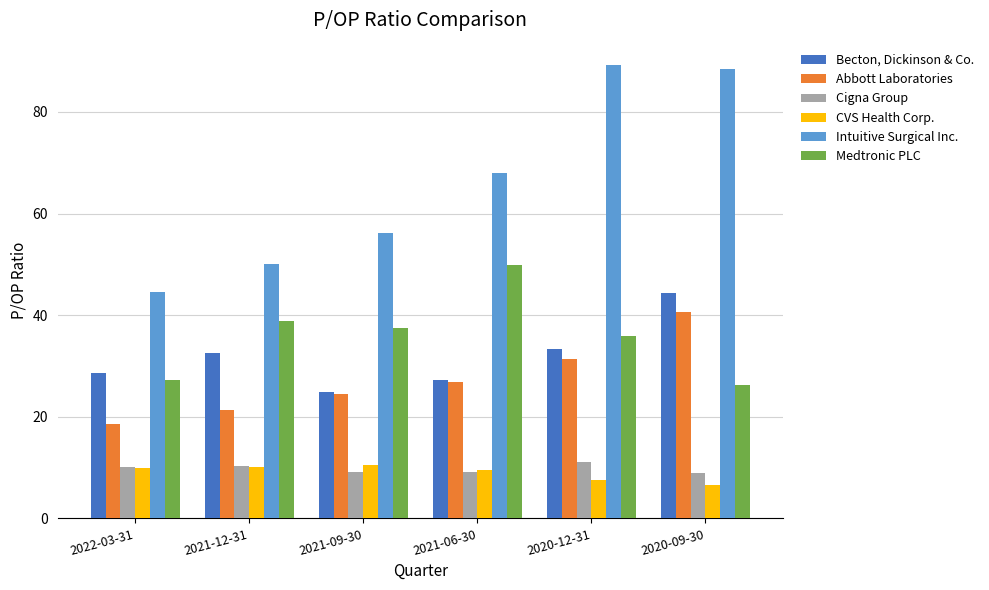

What are all the series names shown in the legend?

Becton, Dickinson & Co., Abbott Laboratories, Cigna Group, CVS Health Corp., Intuitive Surgical Inc., Medtronic PLC